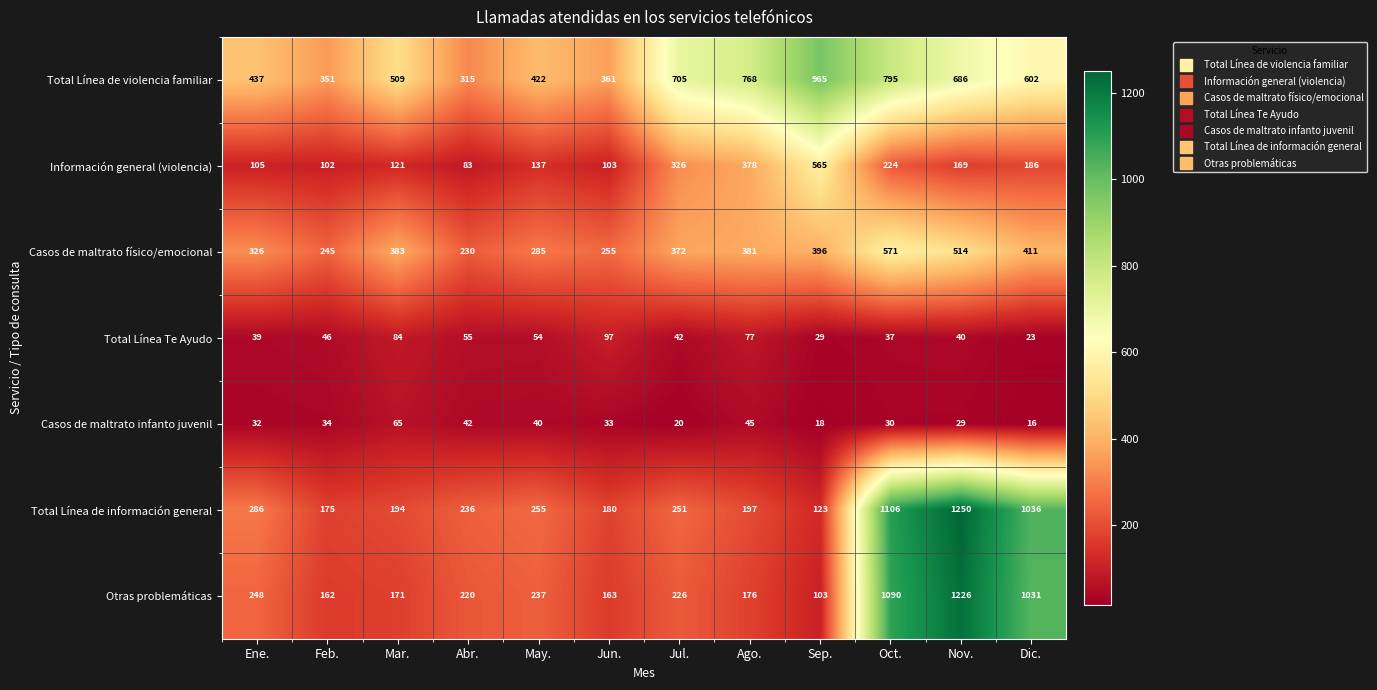

What is the greatest value displayed?

1250